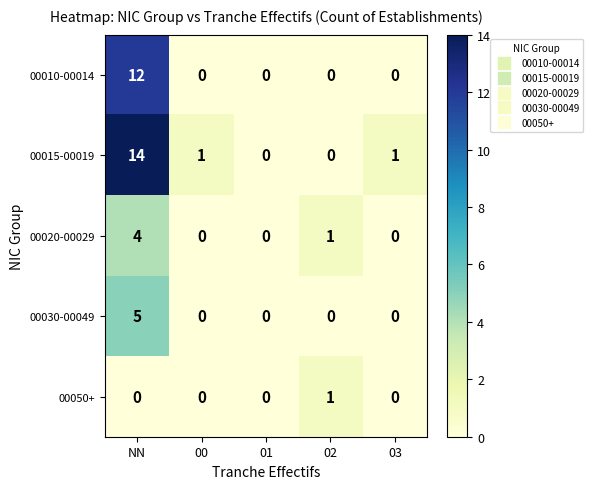

Reading left to right, what are all the values shown in this chart?

00010-00014: NN=12	00=0	01=0	02=0	03=0
00015-00019: NN=14	00=1	01=0	02=0	03=1
00020-00029: NN=4	00=0	01=0	02=1	03=0
00030-00049: NN=5	00=0	01=0	02=0	03=0
00050+: NN=0	00=0	01=0	02=1	03=0